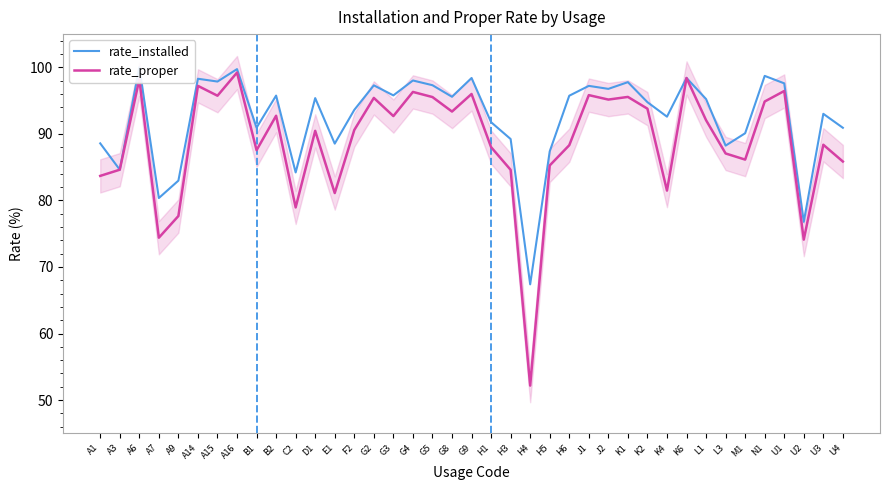

How many lines are shown in the chart?

2